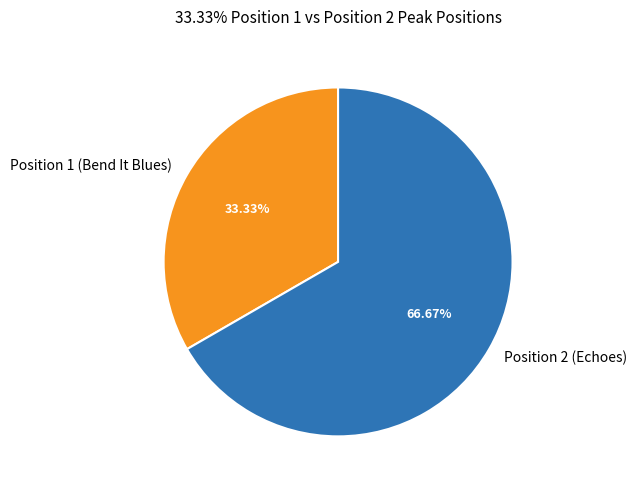

How many slices are in this pie chart?

2